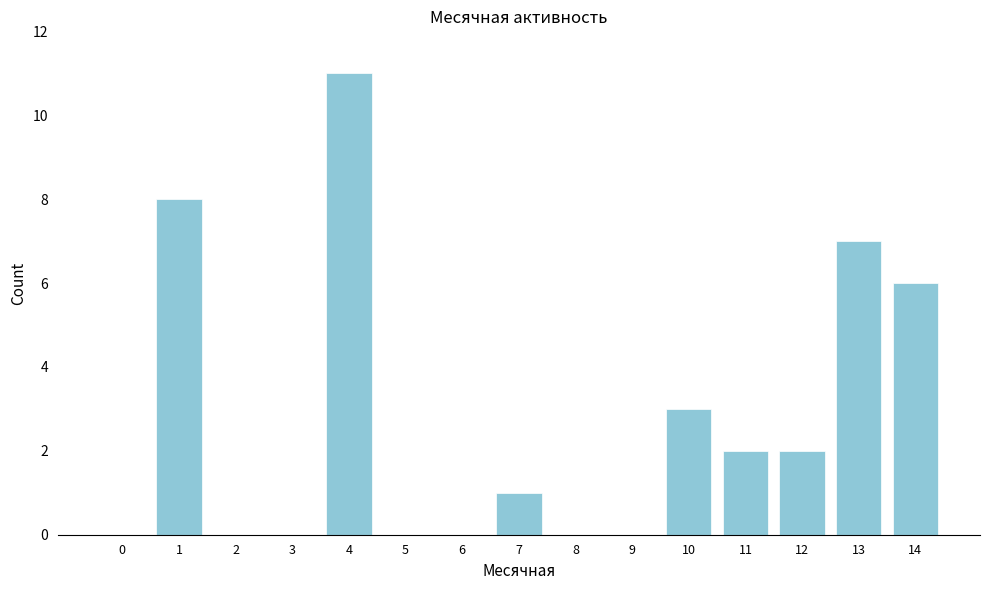

Reading left to right, extract all data points from this chart.

0=0	1=8	2=0	3=0	4=11	5=0	6=0	7=1	8=0	9=0	10=3	11=2	12=2	13=7	14=6